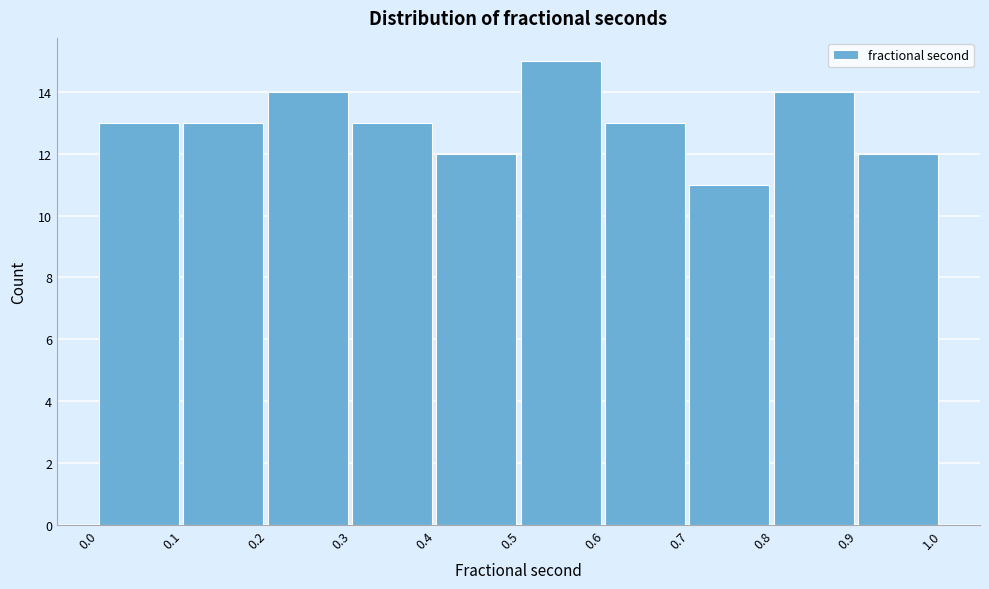

Over which range of the x-axis is the bar tallest?

0.5 to 0.6